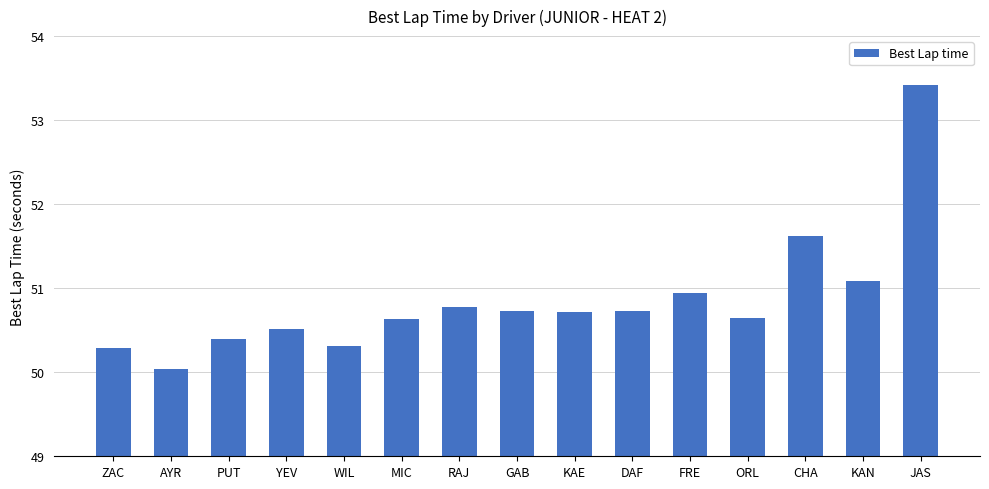

Which category has the highest value across all series?

JAS